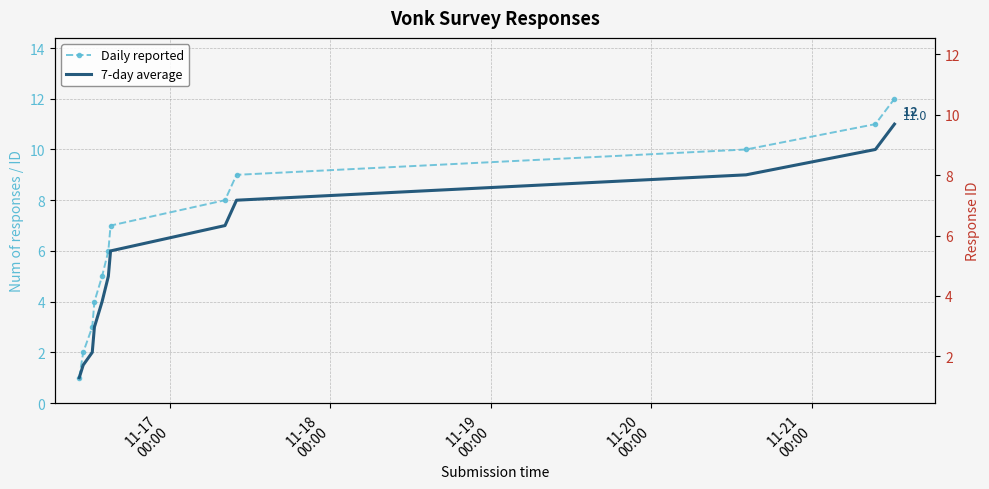

What is the smallest value displayed?

1.0